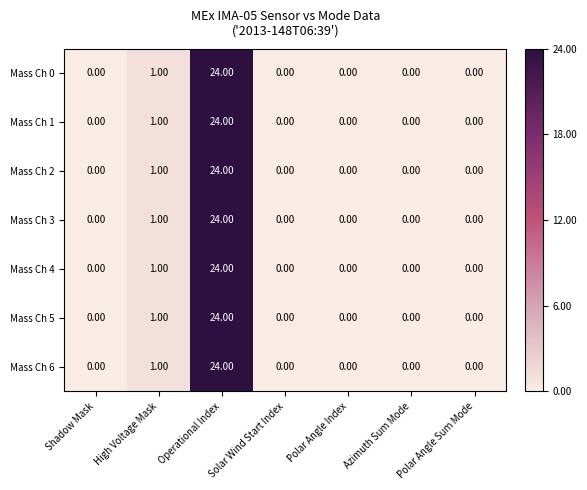

What is the sum of all Mass Ch 6 values?

25